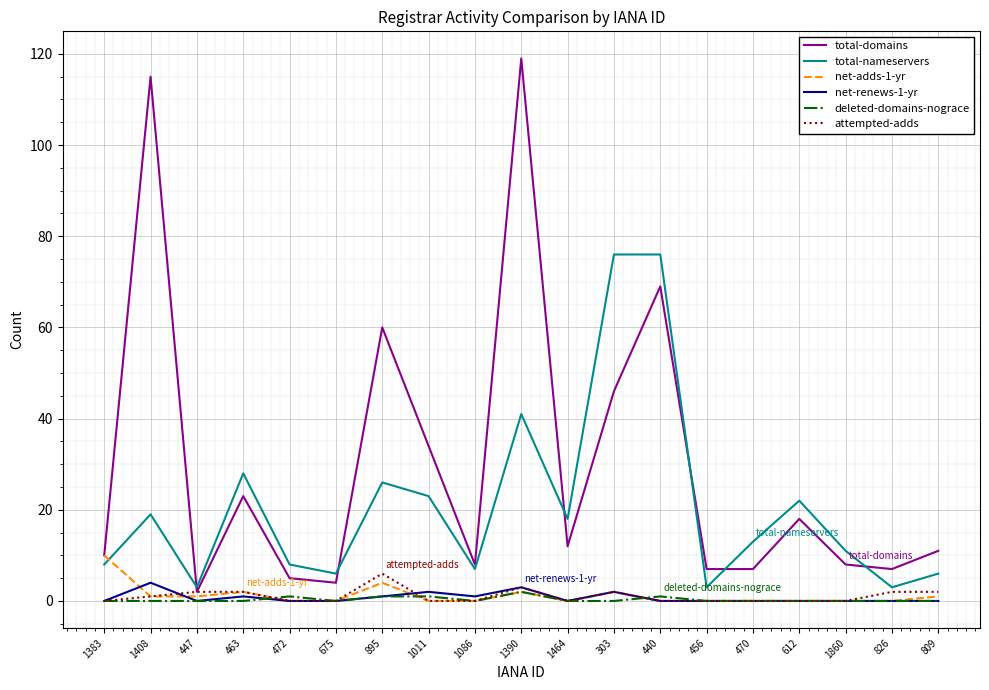

The value of net-adds-1-yr at 675 is 0. True or false?

True